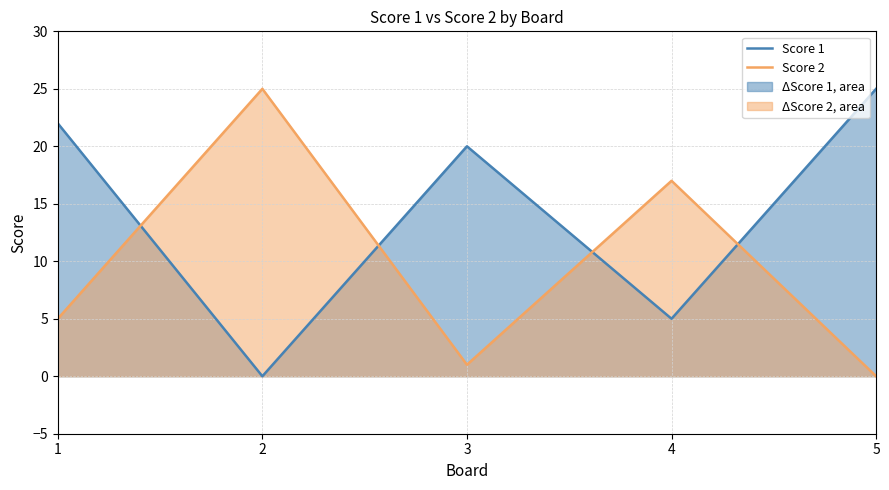

What is the approximate value of Score 1 at 4?

5